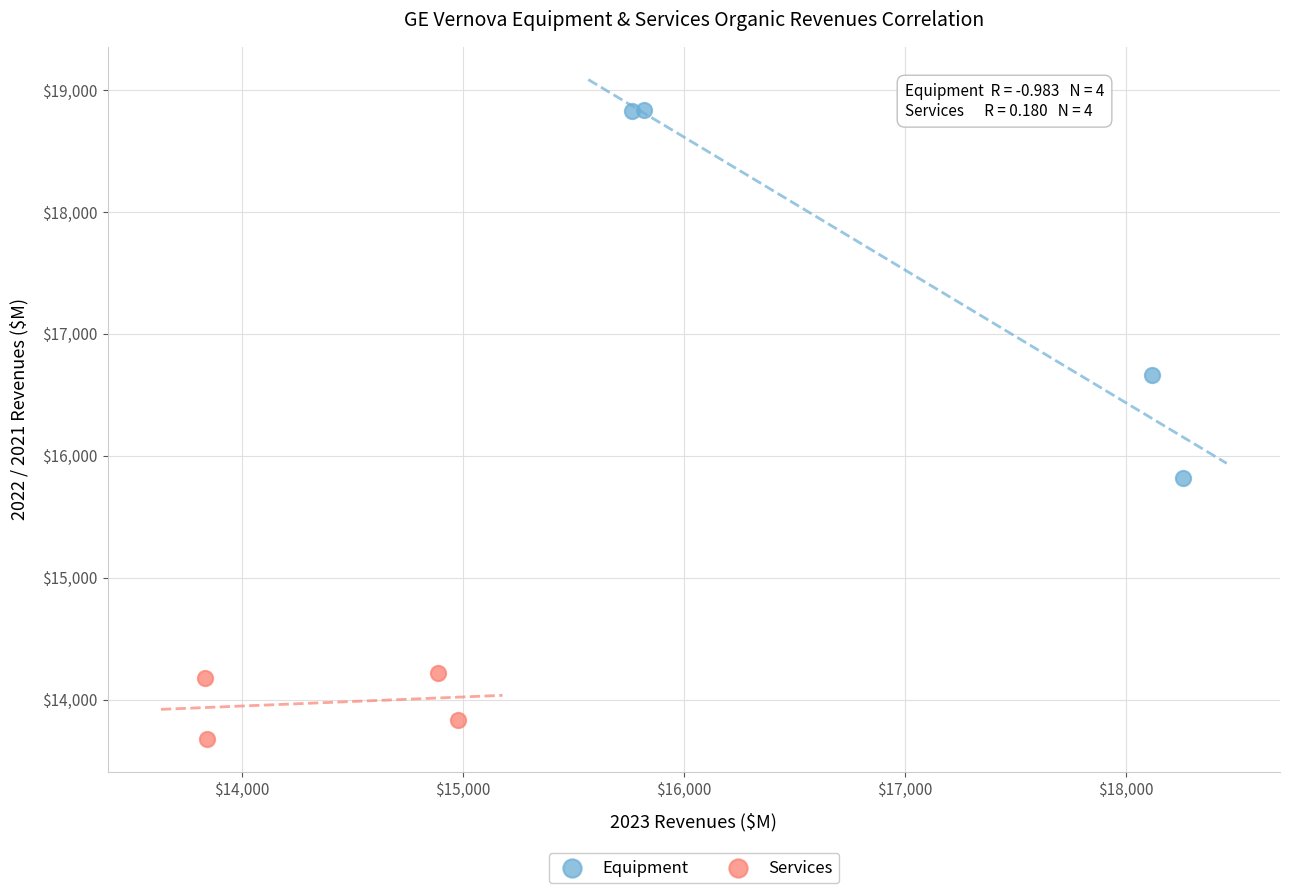

Which series reaches the minimum Y coordinate?

Services